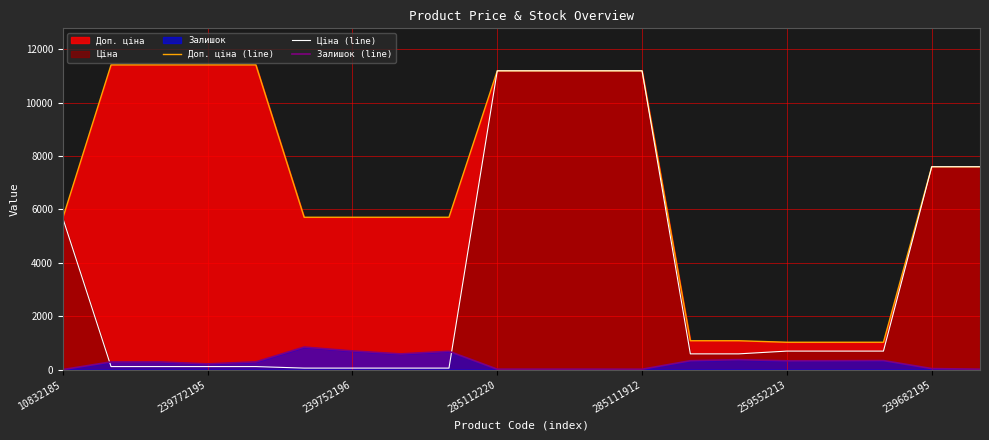

Rank the series by their average value, from lowest to highest.

Залишок (line), Ціна (line), Доп. ціна (line)